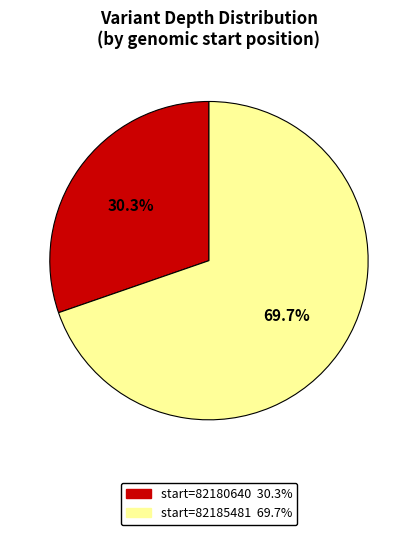

To the nearest percent, what is the average slice percentage?

50%